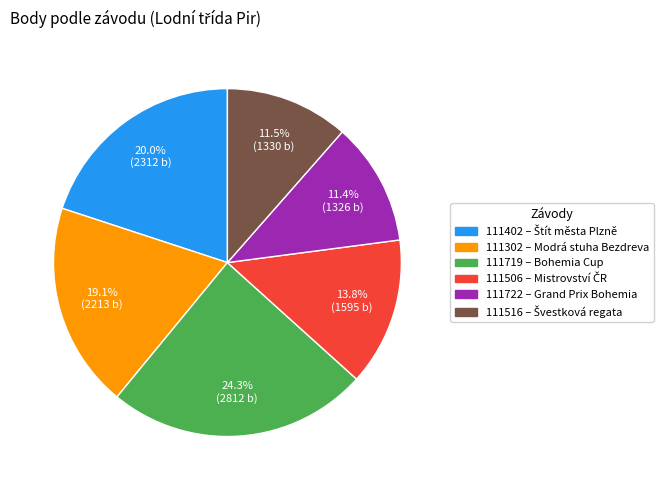

True or false: 111402 accounts for 12% of the total.

False